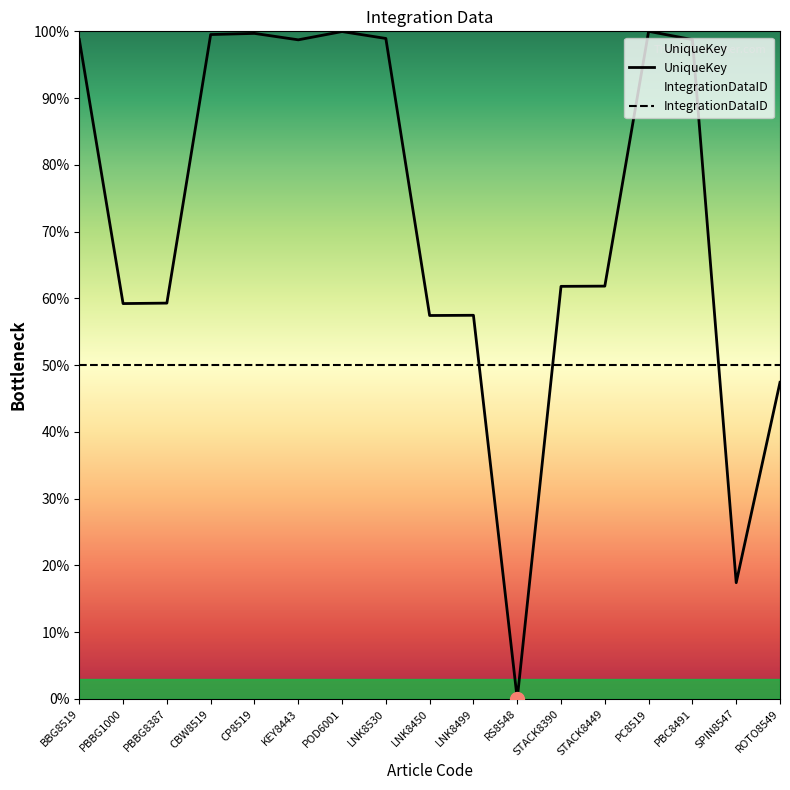

What is the sum of the values at SPIN8547 and PBC8491?

116.2